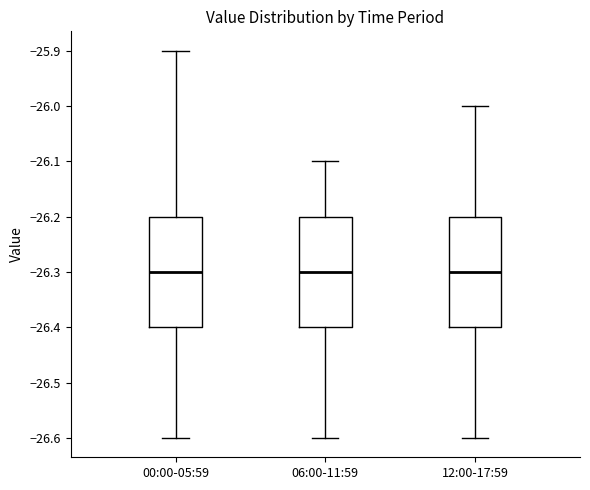

Reading left to right, transcribe this box plot: for each box, give where its median line is, the range the box spans, and where its two whiskers end, as read against the y-axis. The values are not printed on the chart, so give them approximately, as read against the axis.

00:00-05:59: median -26.3, box -26.4 to -26.2, whiskers -26.6 to -25.9
06:00-11:59: median -26.3, box -26.4 to -26.2, whiskers -26.6 to -26.1
12:00-17:59: median -26.3, box -26.4 to -26.2, whiskers -26.6 to -26.0